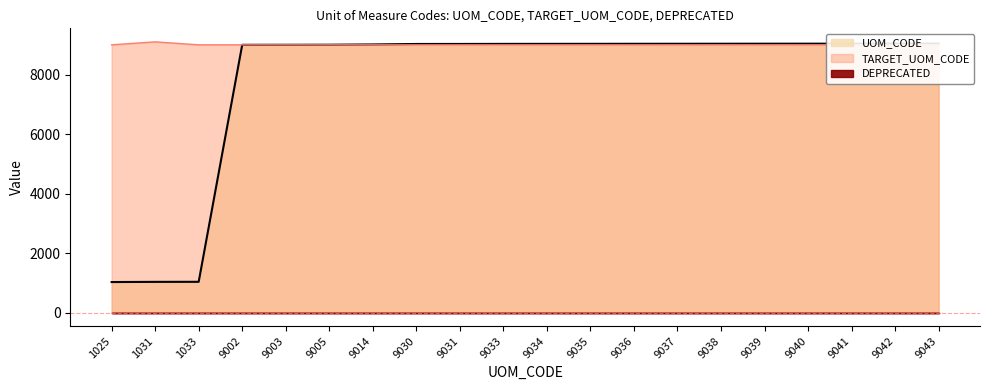

What is the sum of all UOM_CODE values?

156592